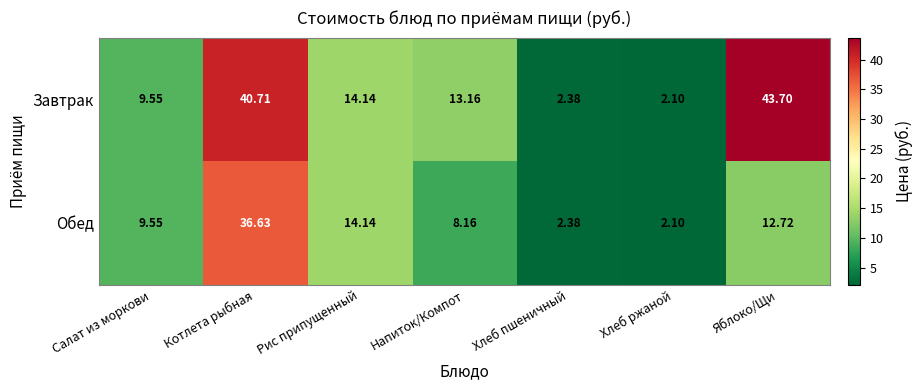

List the series in order of their overall mean, highest first.

Завтрак, Обед